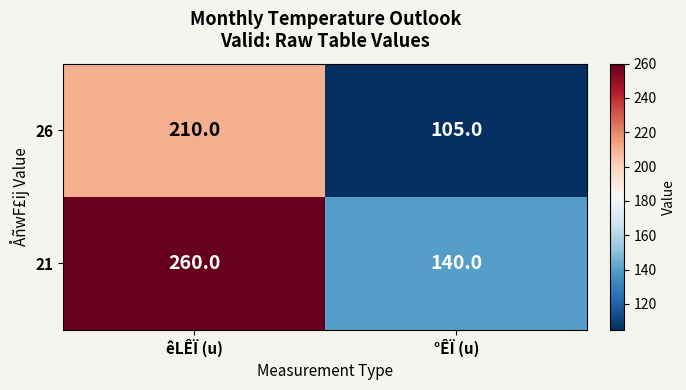

Between êLÊÏ (u) and °ÊÏ (u), which series saw the biggest shift?

21